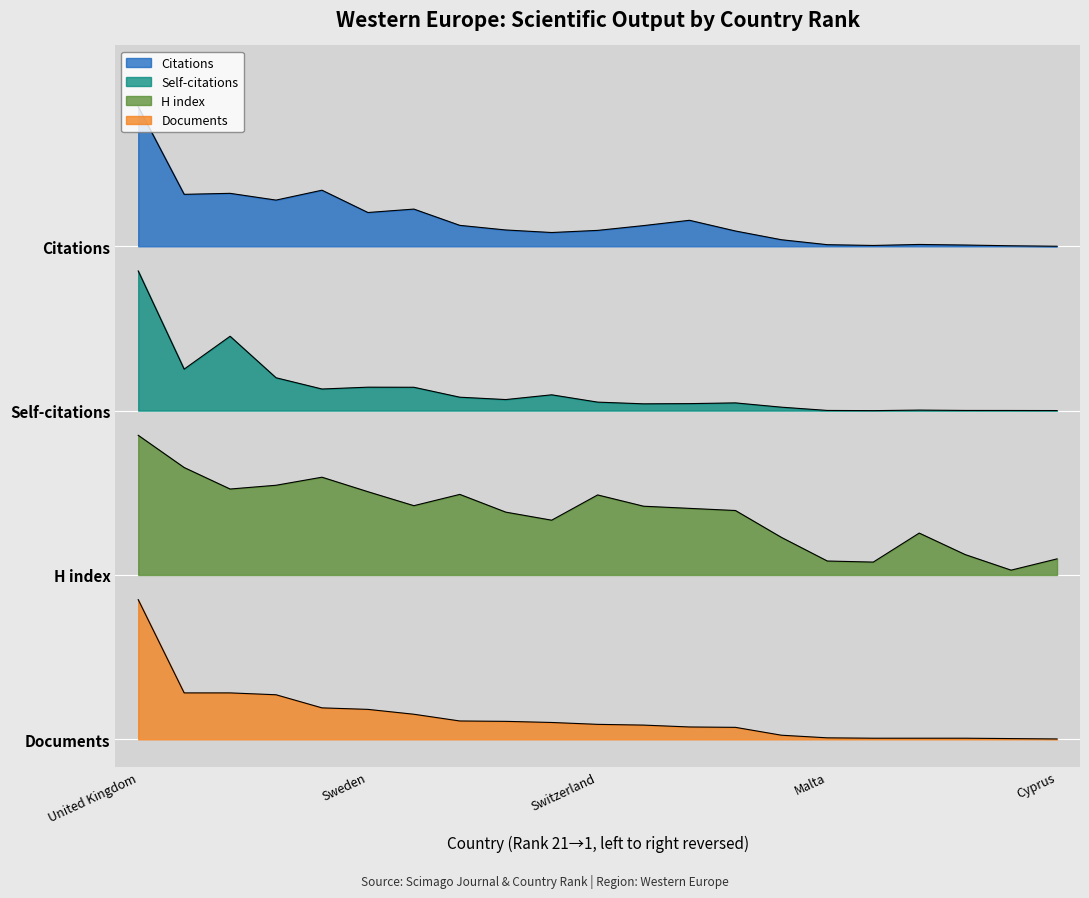

At which category is the sum across all series the highest?

United Kingdom